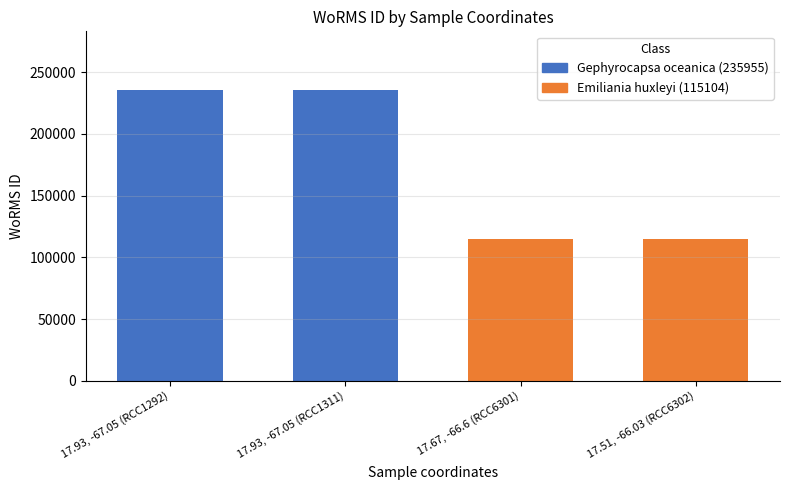

Count the number of data series in this chart.

1